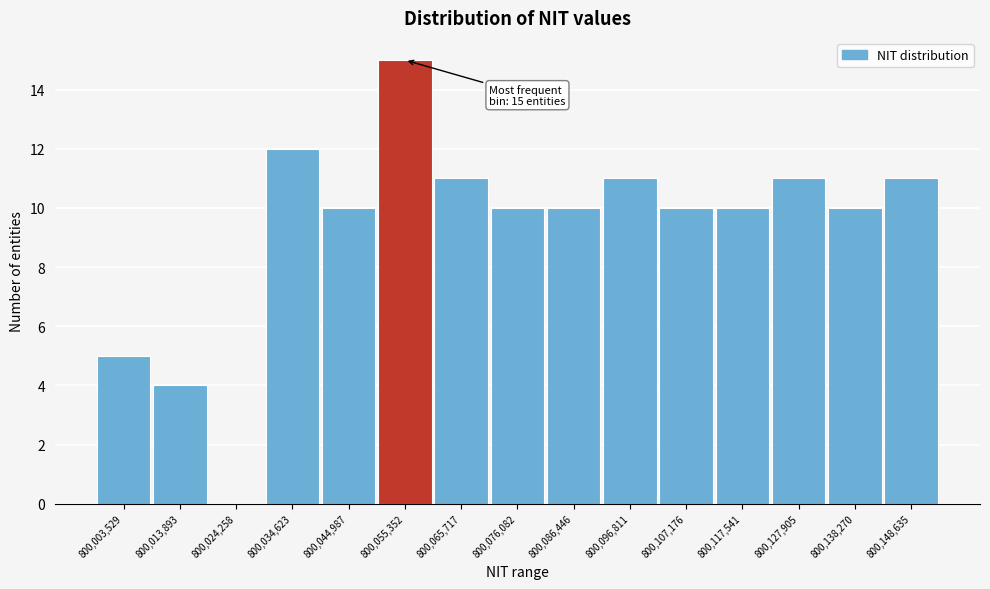

Reading left to right, extract all data points from this chart.

800,003,529=5	800,013,893=4	800,024,258=0	800,034,623=12	800,044,987=10	800,055,352=15	800,065,717=11	800,076,082=10	800,086,446=10	800,096,811=11	800,107,176=10	800,117,541=10	800,127,905=11	800,138,270=10	800,148,635=11